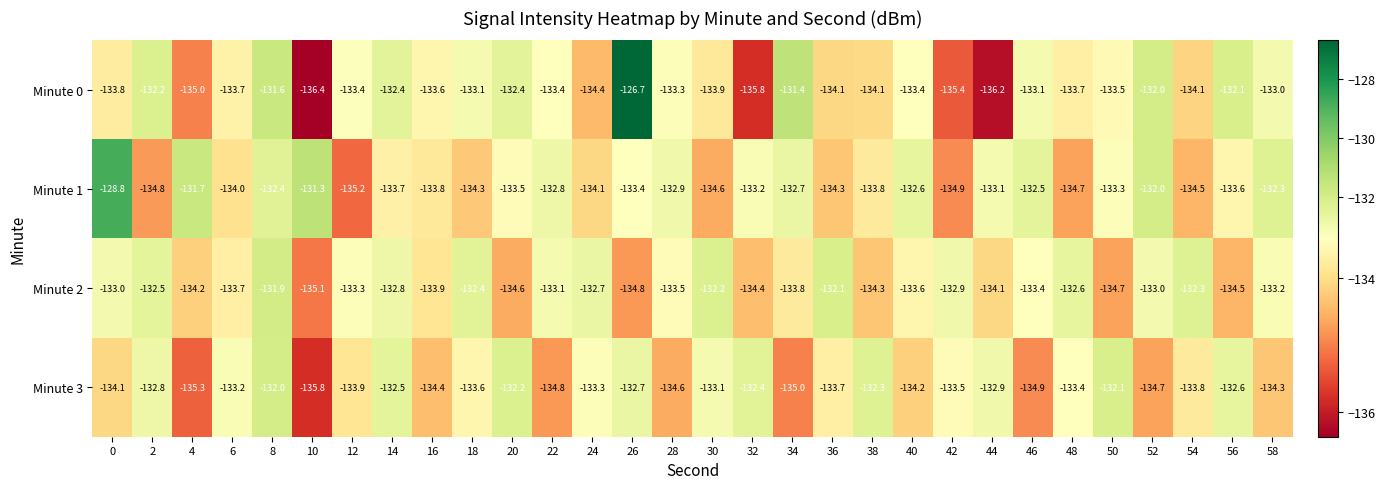

At which category is the sum across all series the highest?

26